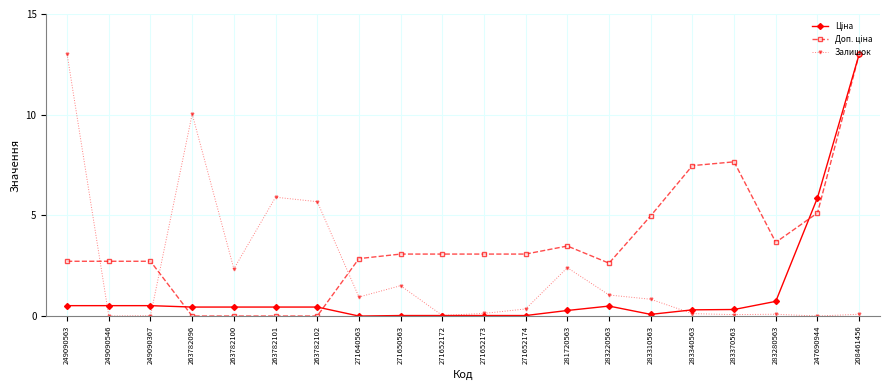

What is the label of the 18th point from the right?

249090367